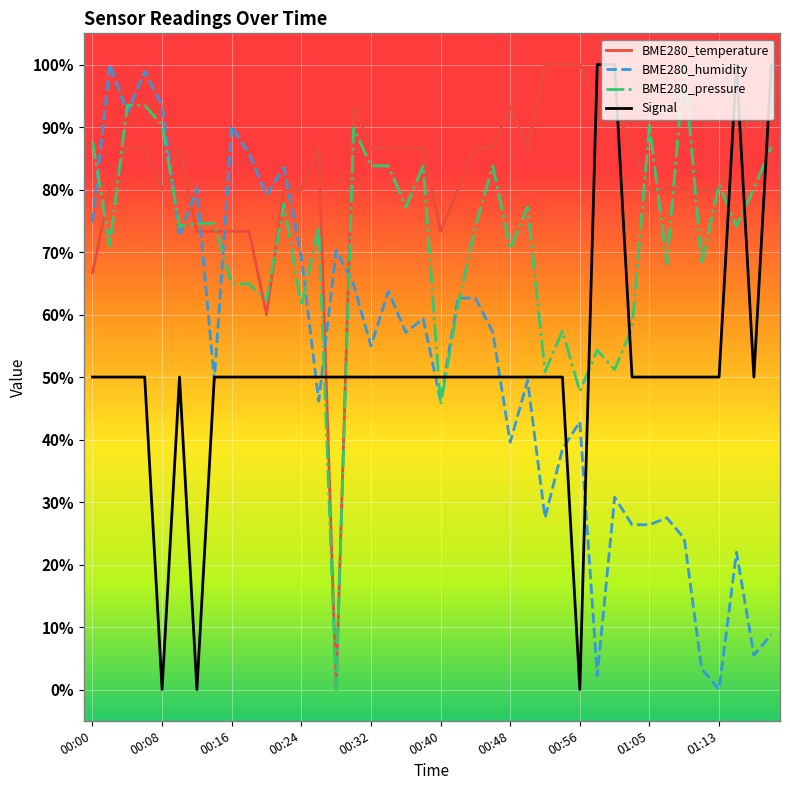

What is the maximum value shown in the chart?

100.0